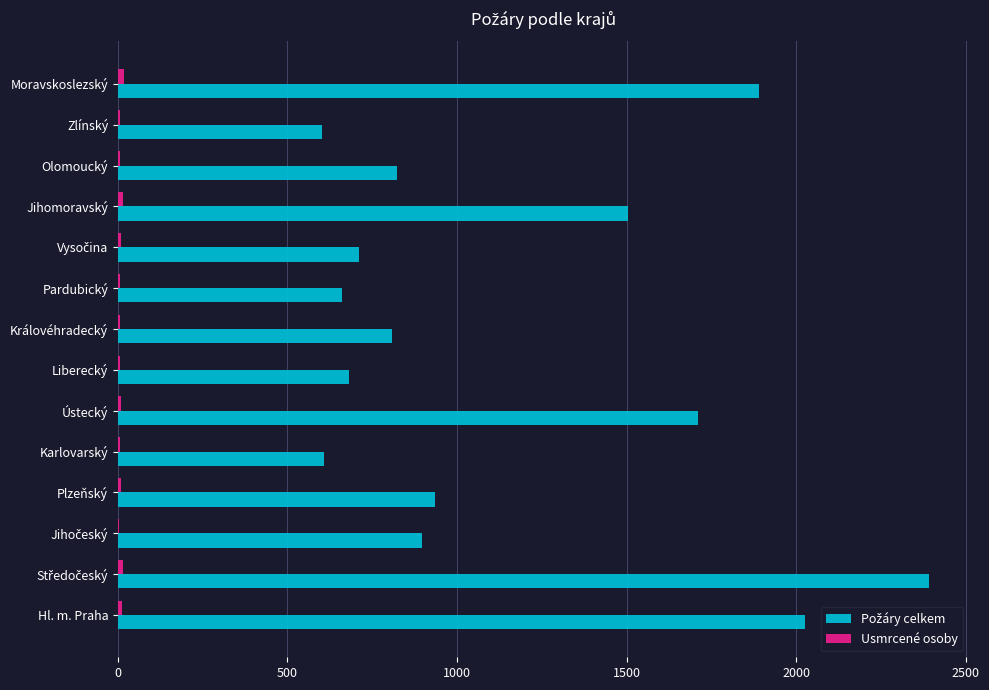

What is the greatest value displayed?

2391